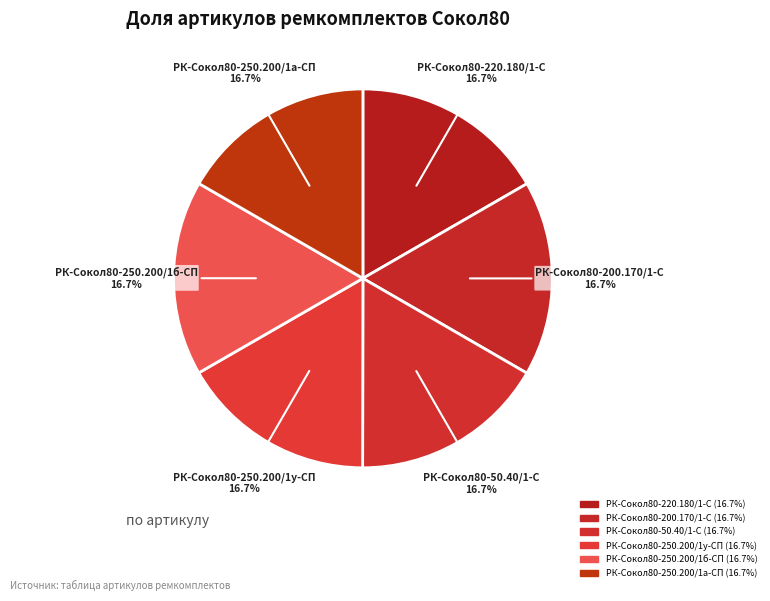

Count the number of slices in the pie.

6